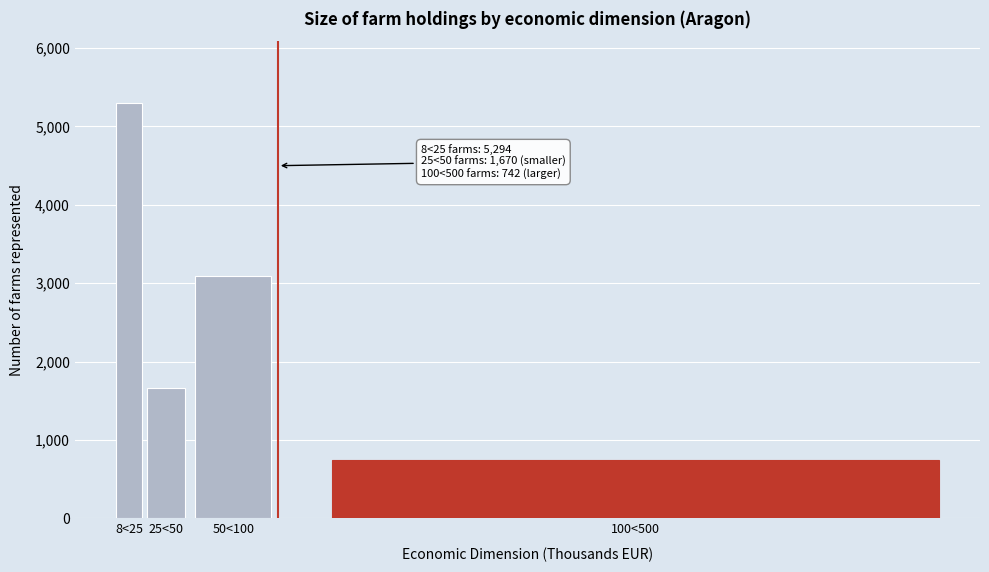

Reading right to left, extract all data points from this chart.

742	3090	1670	5294